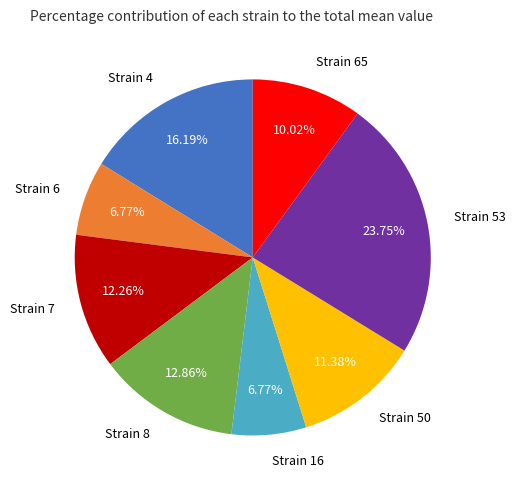

Count the number of slices in the pie.

8